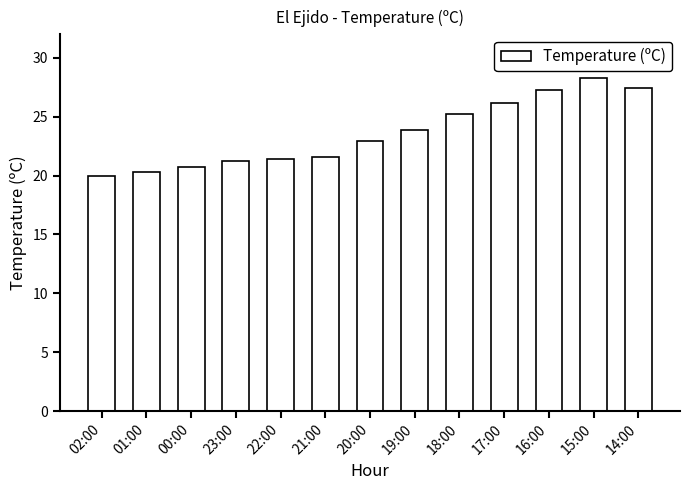

What is the sum of the values at 22:00 and 17:00?

47.6